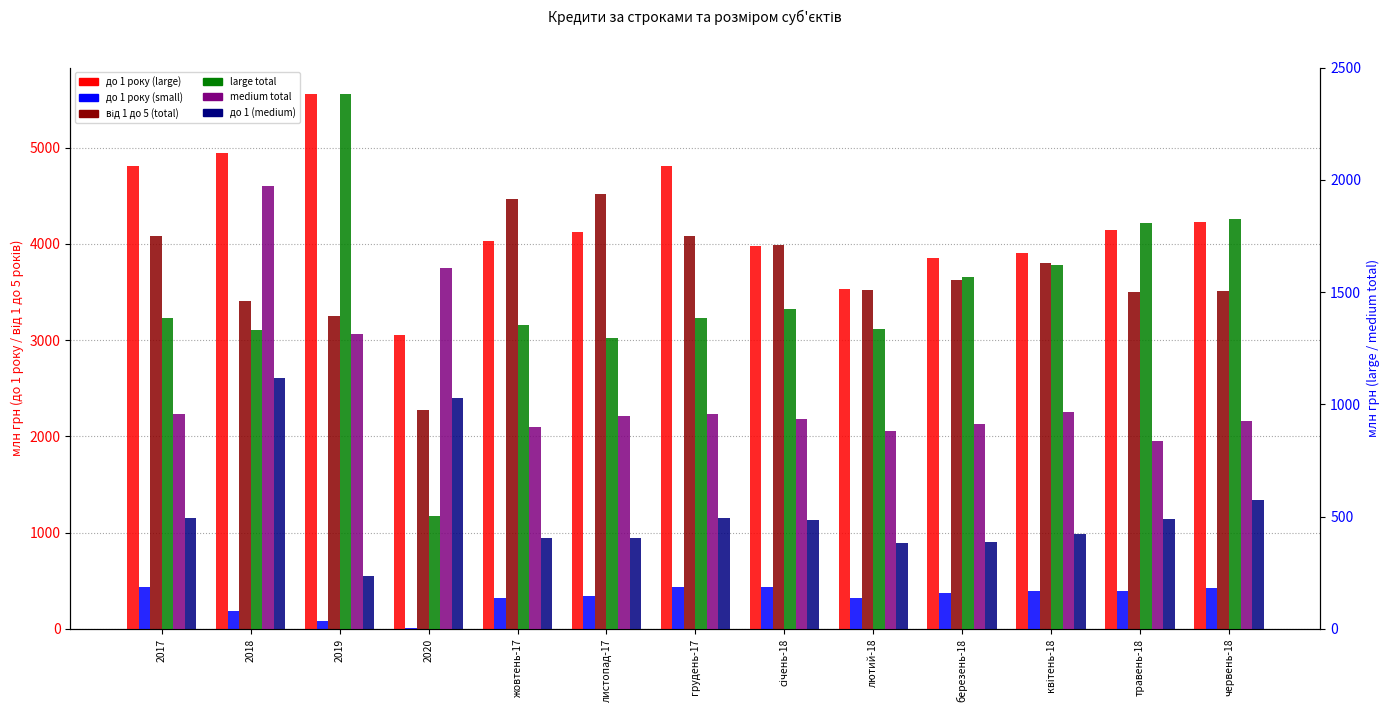

What are all the series names shown in the legend?

до 1 року (large), до 1 року (small), від 1 до 5 (total), large total, medium total, до 1 (medium)